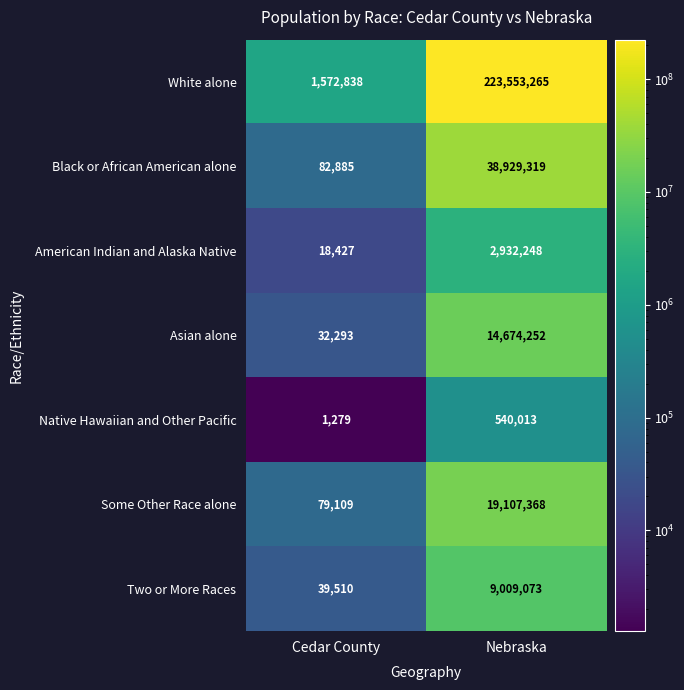

The value of American Indian and Alaska Native at Nebraska is 1124192. True or false?

False